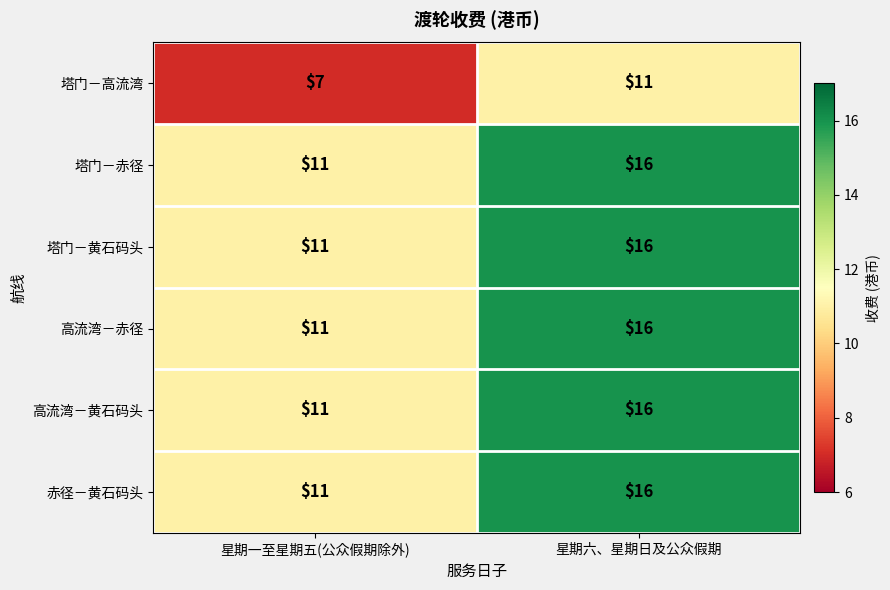

What is the difference between the maximum and minimum values in the 塔门－高流湾 series?

4